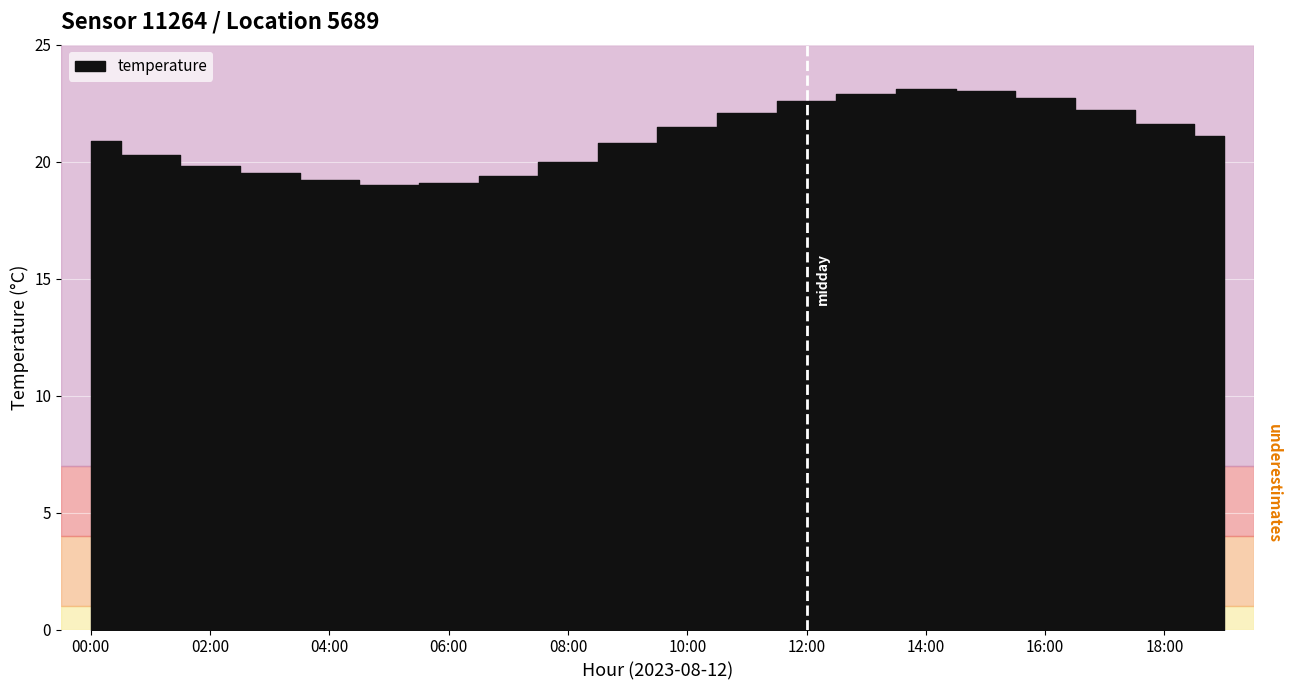

Reading right to left, what are all the values shown in this chart?

21.1	21.6	22.2	22.7	23.0	23.1	22.9	22.6	22.1	21.5	20.8	20.0	19.4	19.1	19.0	19.2	19.5	19.8	20.3	20.9